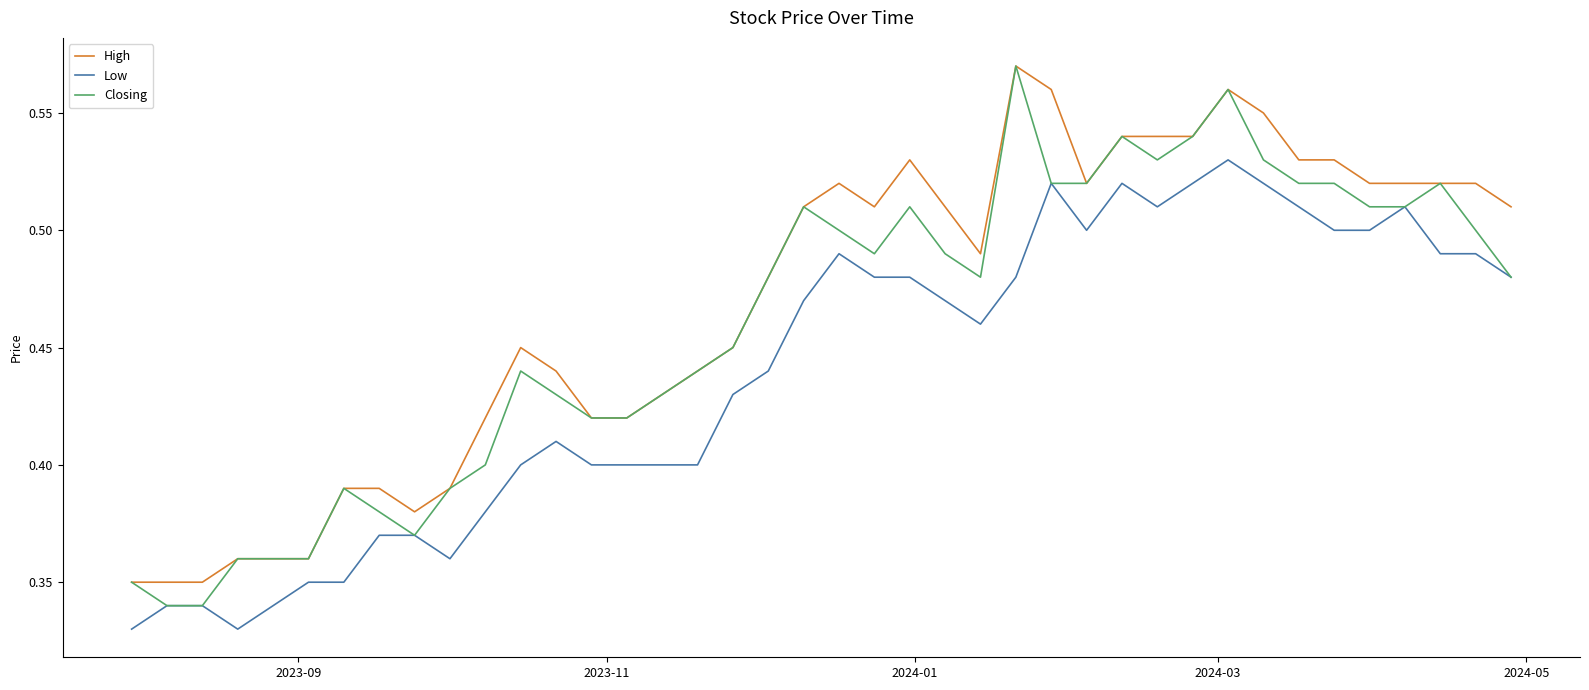

True or false: High and Low intersect in this chart.

False